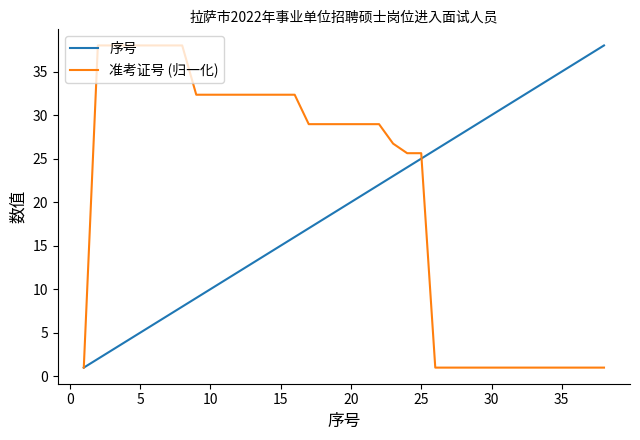

Rank the series by their average value, from highest to lowest.

准考证号 (归一化), 序号